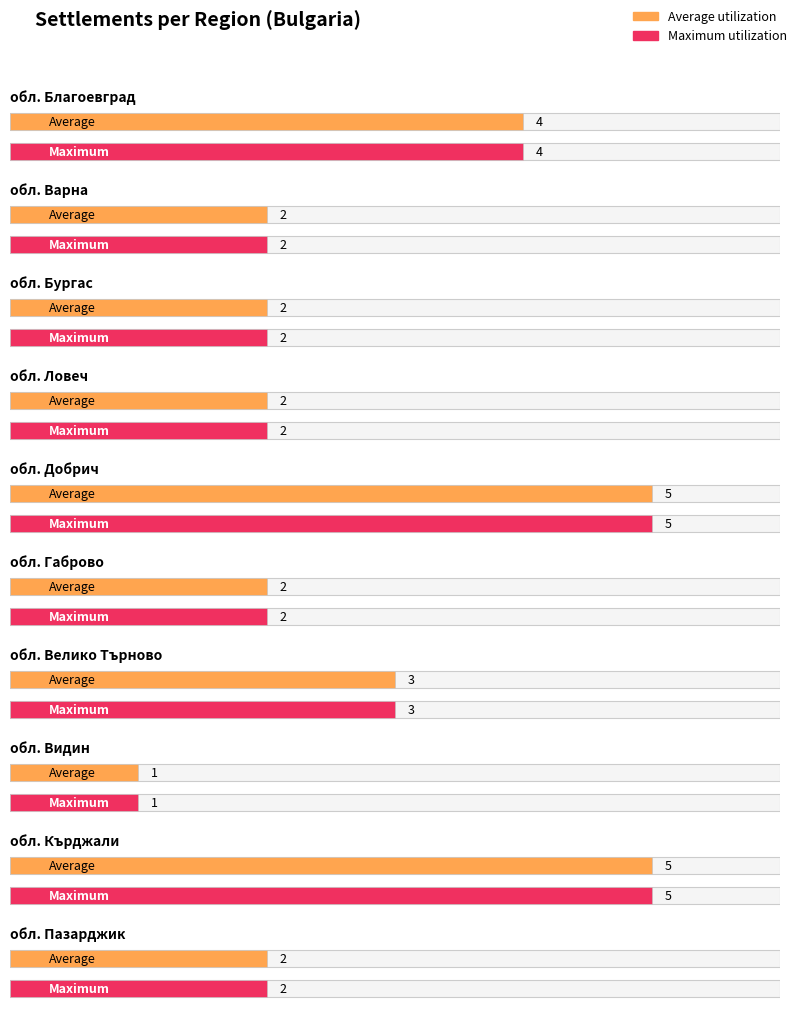

How many distinct data groups are displayed?

2